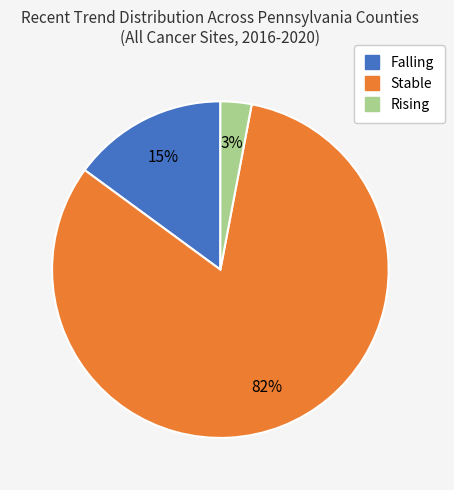

To the nearest percent, what is the difference between the largest and smallest slice percentages?

79%